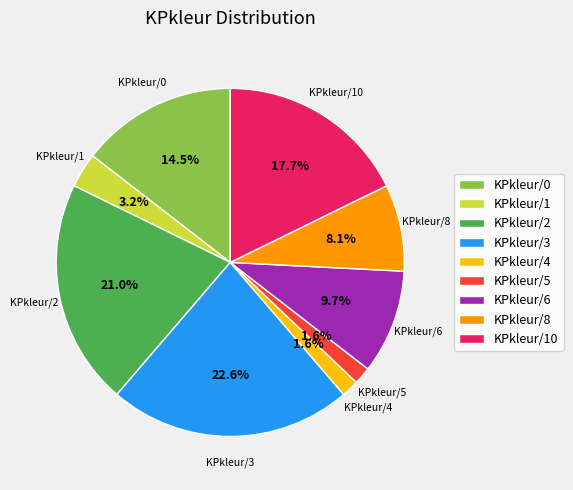

Between KPkleur/6 and KPkleur/0, which is larger?

KPkleur/0